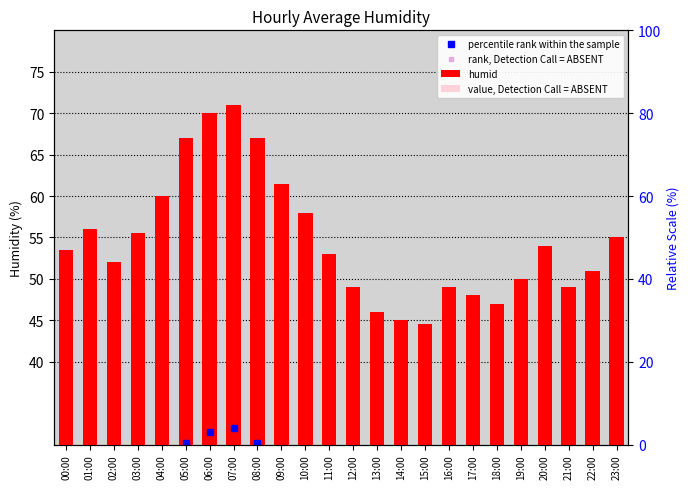

Approximately how many times larger is the value at 08:00 compared to 22:00?

1.3